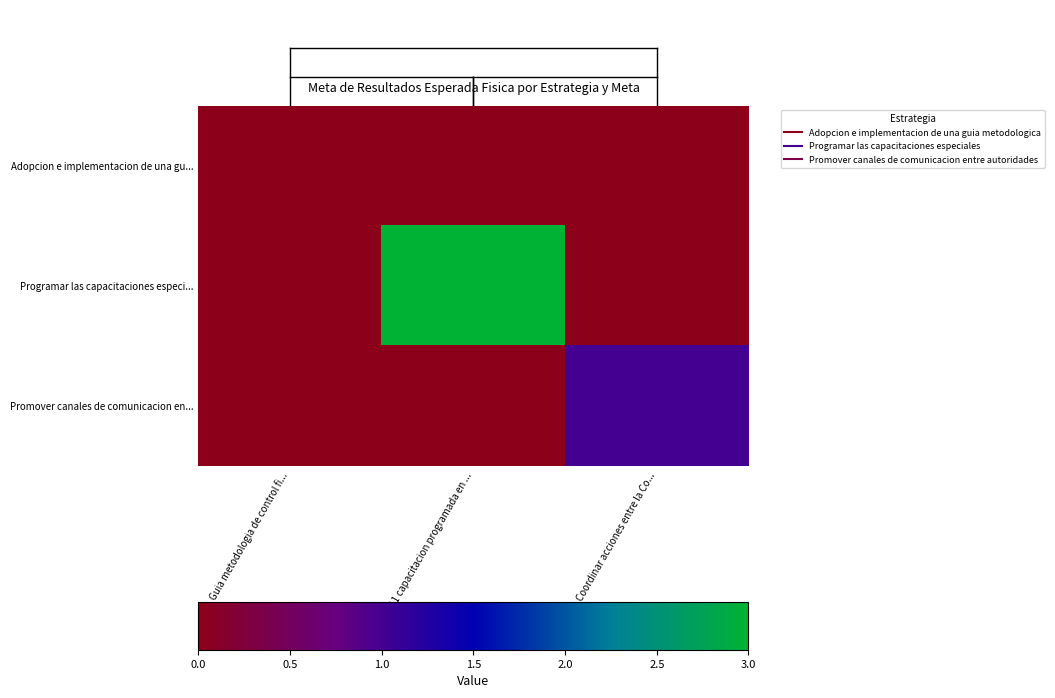

At which category is the sum across all series the highest?

11 capacitacion programada en ...